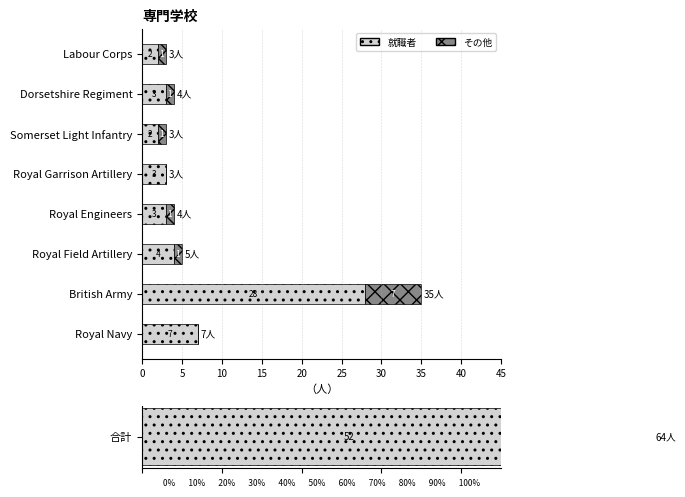

True or false: その他 has a value of 2 at Dorsetshire Regiment.

False